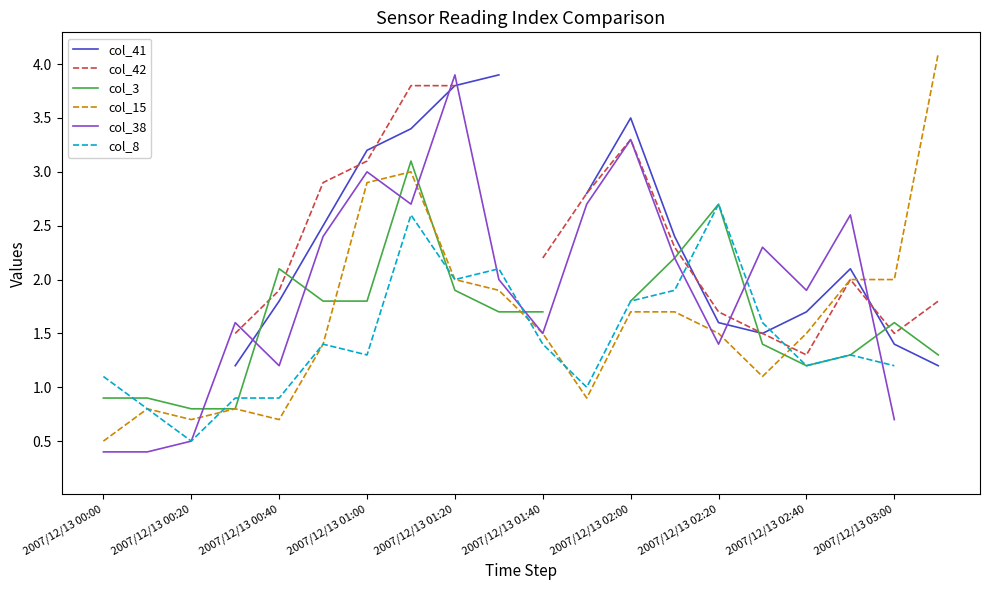

What is the value of the col_42 point at the 6th from the left?

2.9